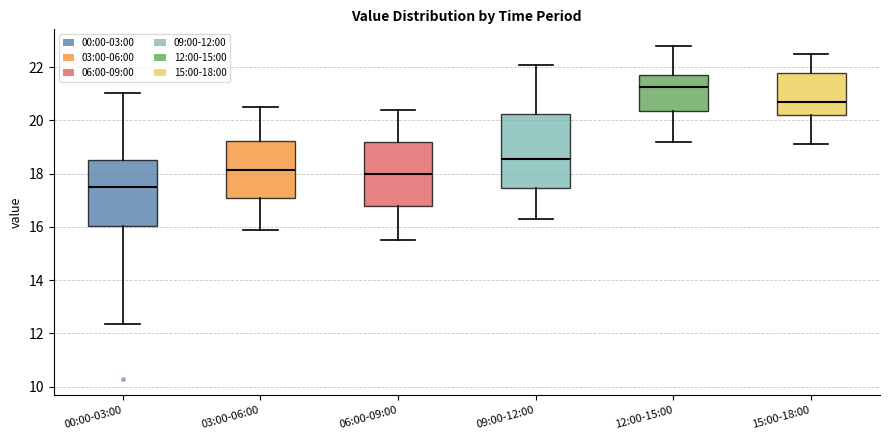

Where is the upper edge of the box for 00:00-03:00 on the y-axis? The values are not printed on the chart, so give them approximately, as read against the axis.

18.6